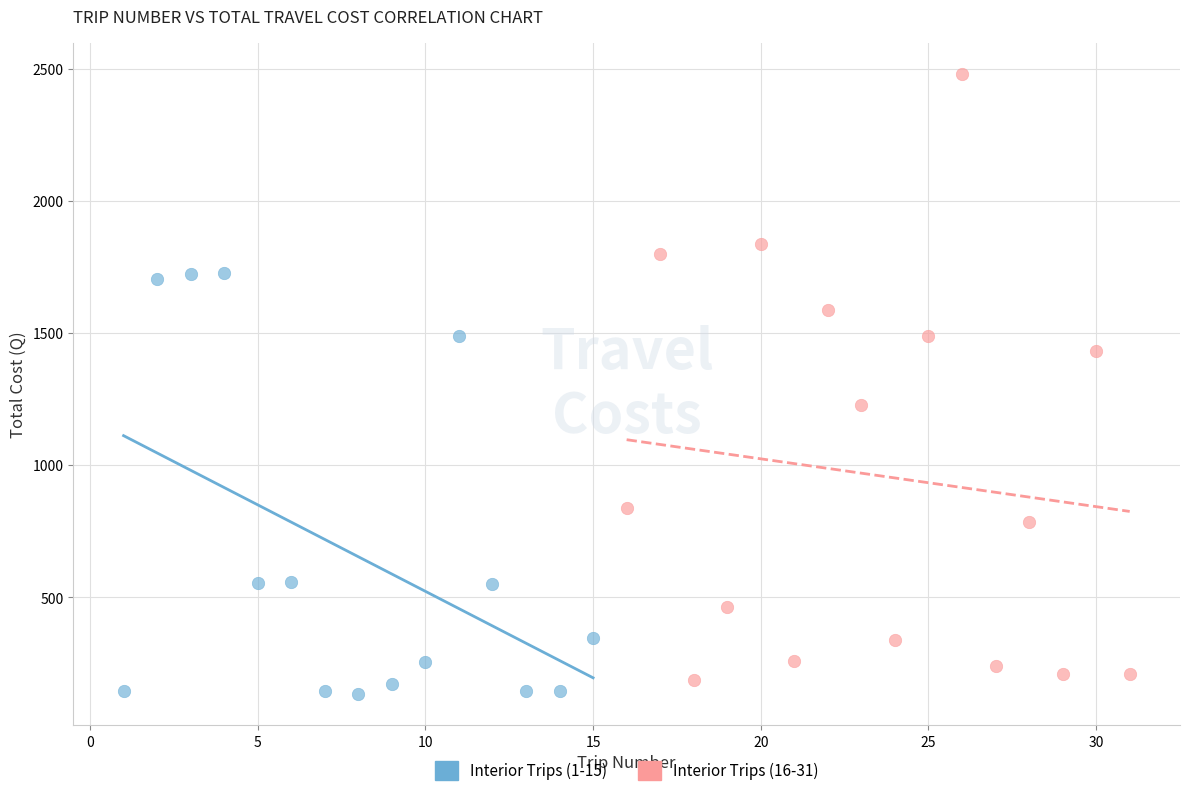

Which series has the widest spread of Y values?

Interior Trips (16-31)